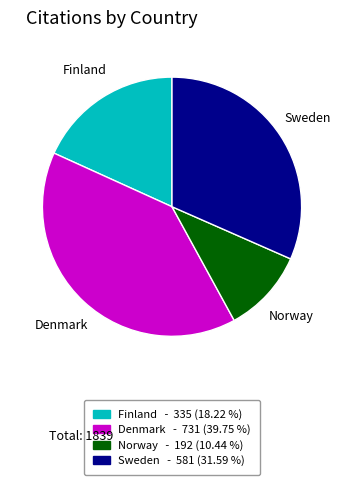

Does any single category account for the majority?

No